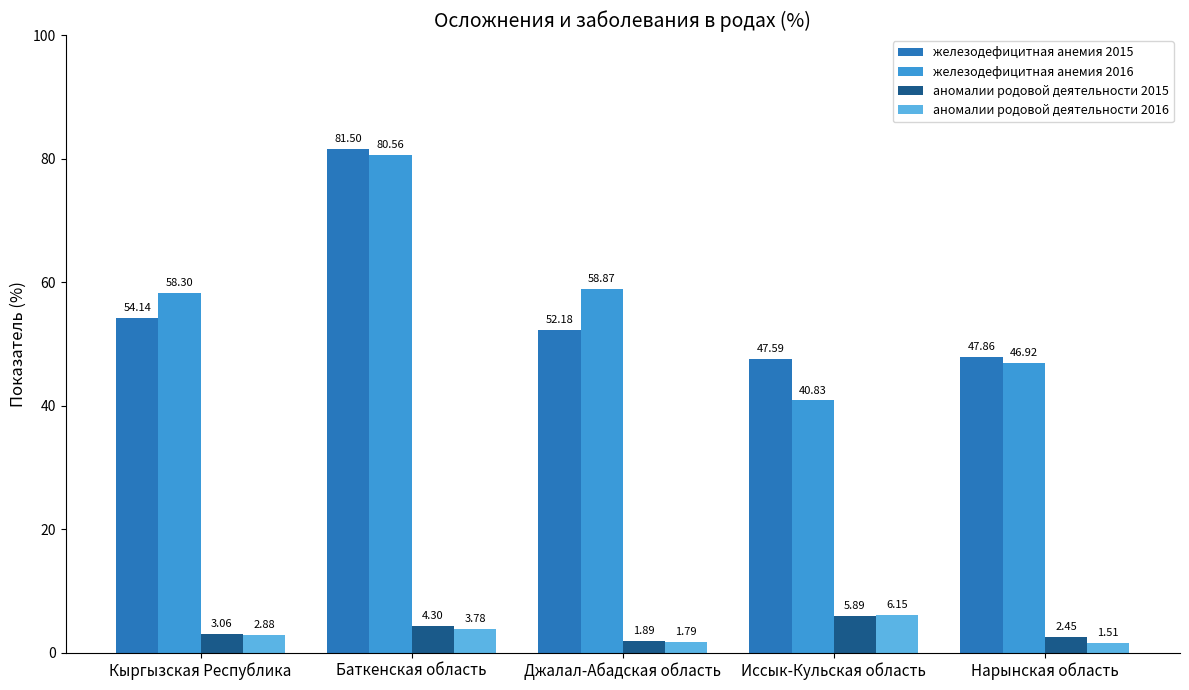

Does the chart contain stacked bars?

No